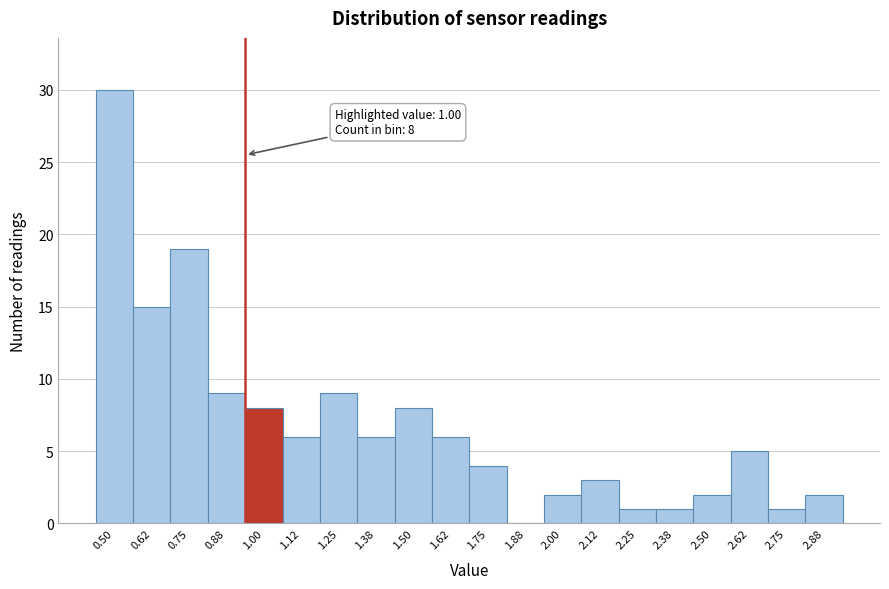

Reading right to left, extract all data points from this chart.

2.88=2	2.75=1	2.62=5	2.50=2	2.38=1	2.25=1	2.12=3	2.00=2	1.88=0	1.75=4	1.62=6	1.50=8	1.38=6	1.25=9	1.12=6	1.00=8	0.88=9	0.75=19	0.62=15	0.50=30